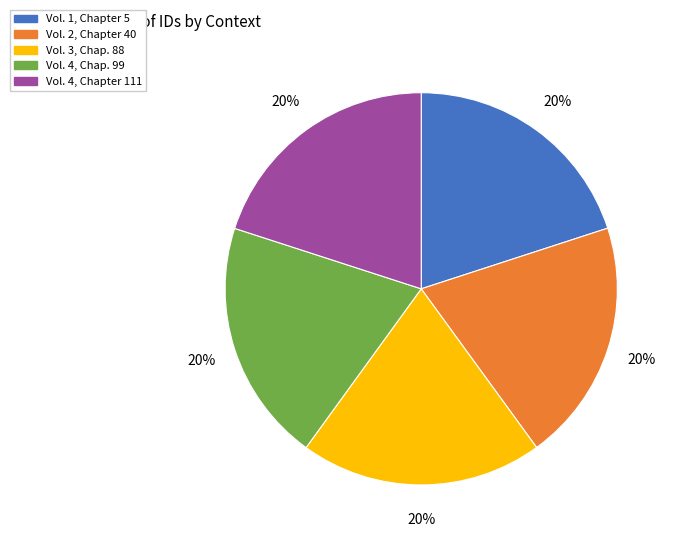

How many slices are in this pie chart?

5